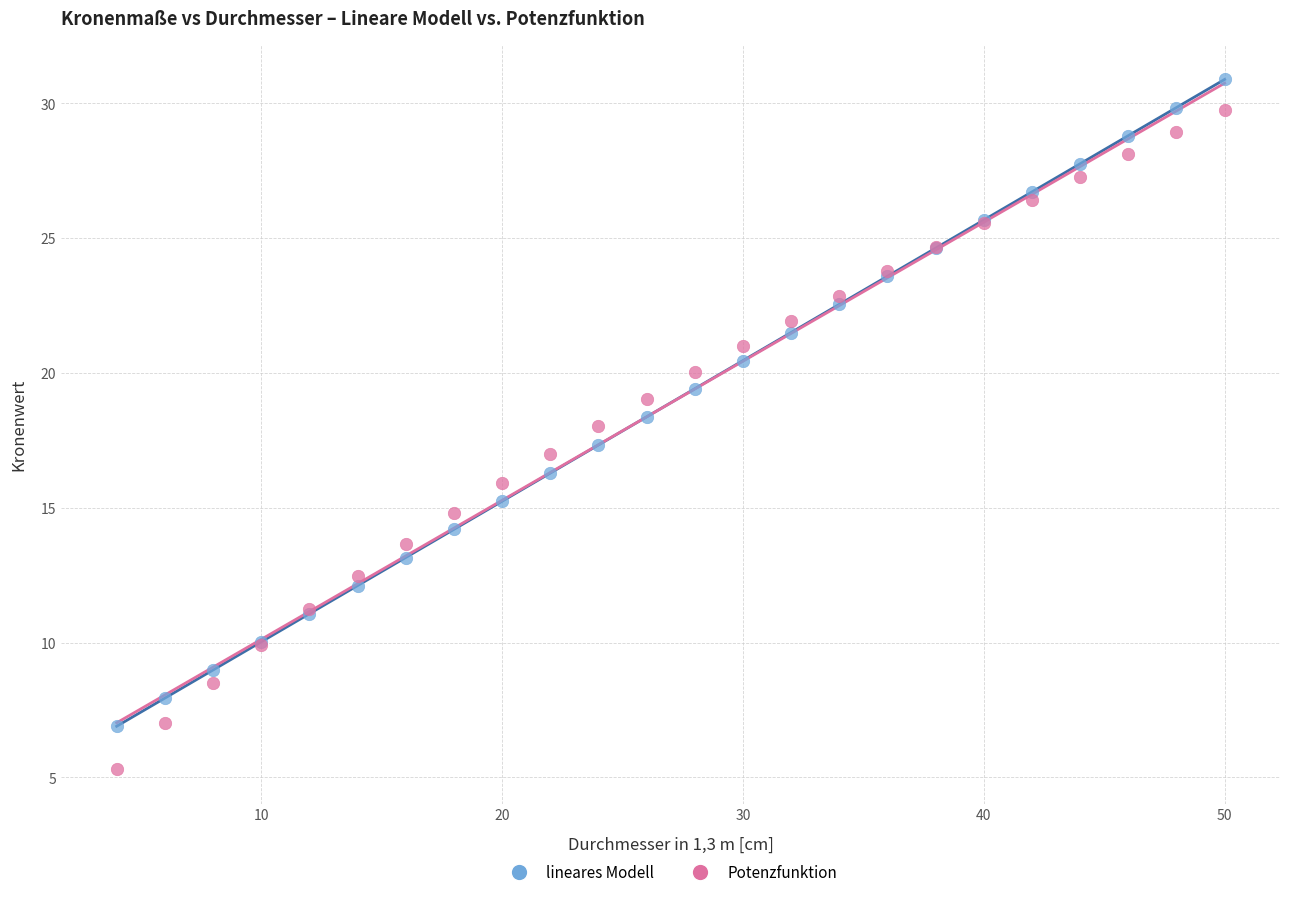

What is the X range (max minus min) for the scatter plot?

46.0